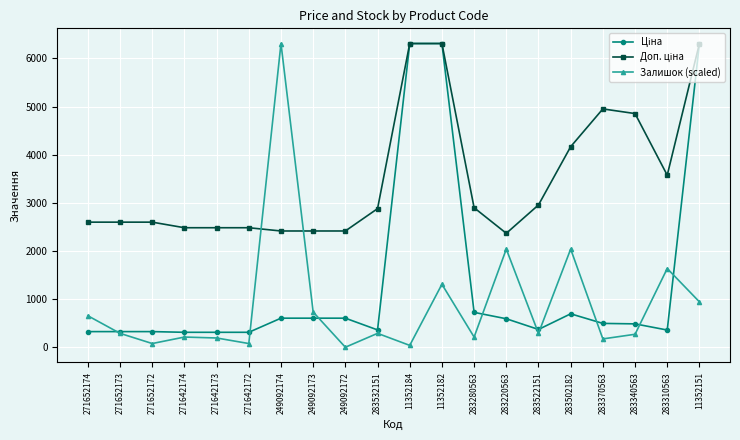

What is the spread (max minus min) of values at 283340563?

4584.5